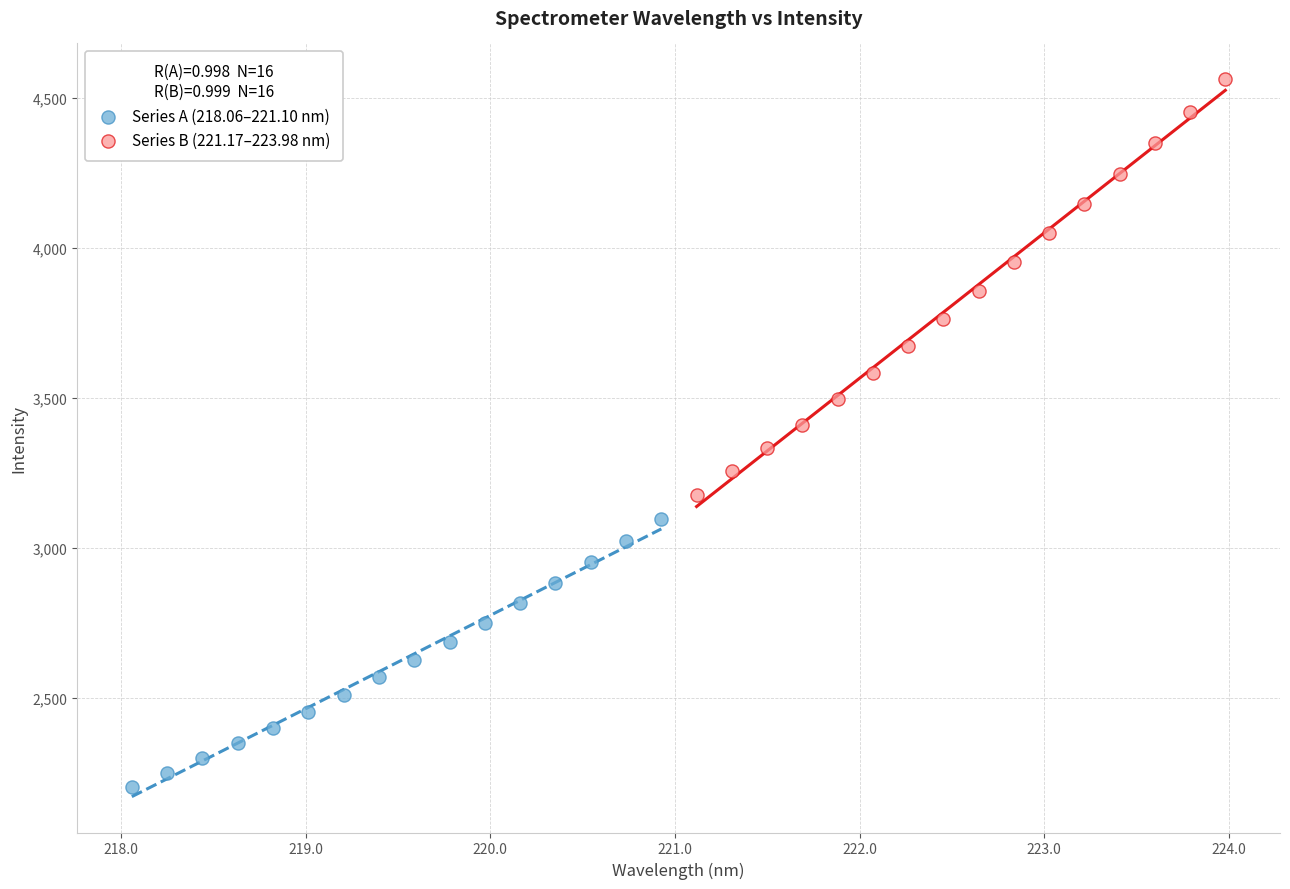

Which series has the largest Y range (max minus min)?

Series B (221.17–223.98 nm)